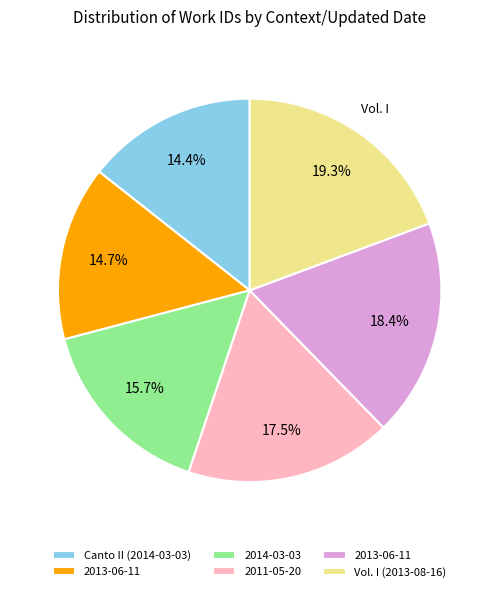

Is there a majority slice in this chart?

No